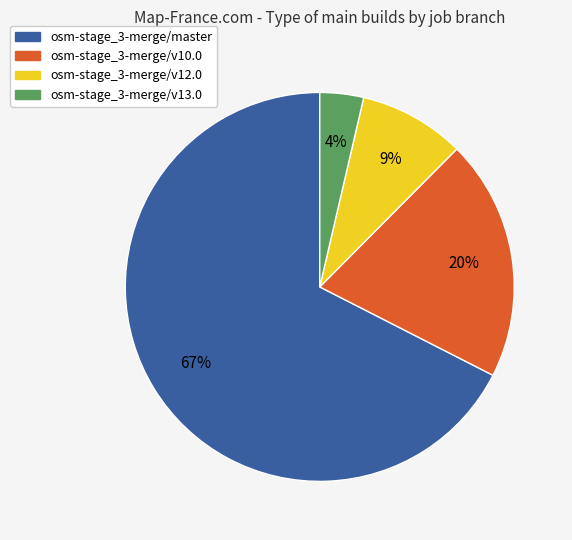

Between osm-stage_3-merge/v13.0 and osm-stage_3-merge/v12.0, which is larger?

osm-stage_3-merge/v12.0